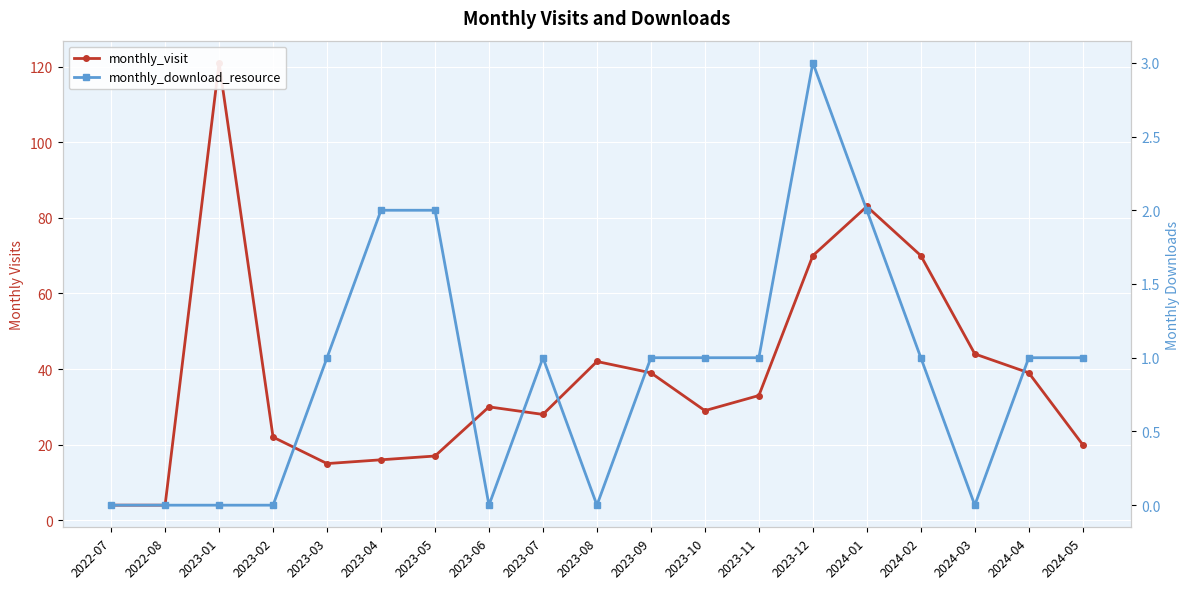

What is the greatest value displayed?

121